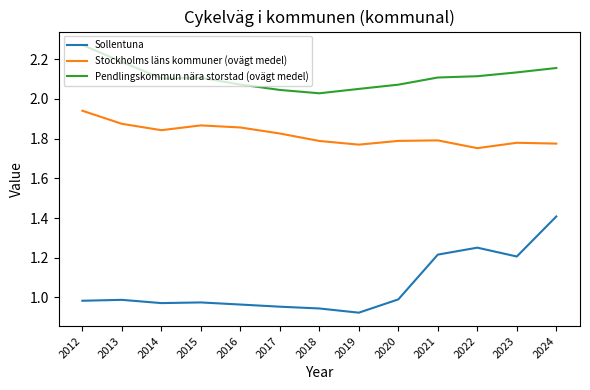

Which series has the widest spread of values?

Sollentuna